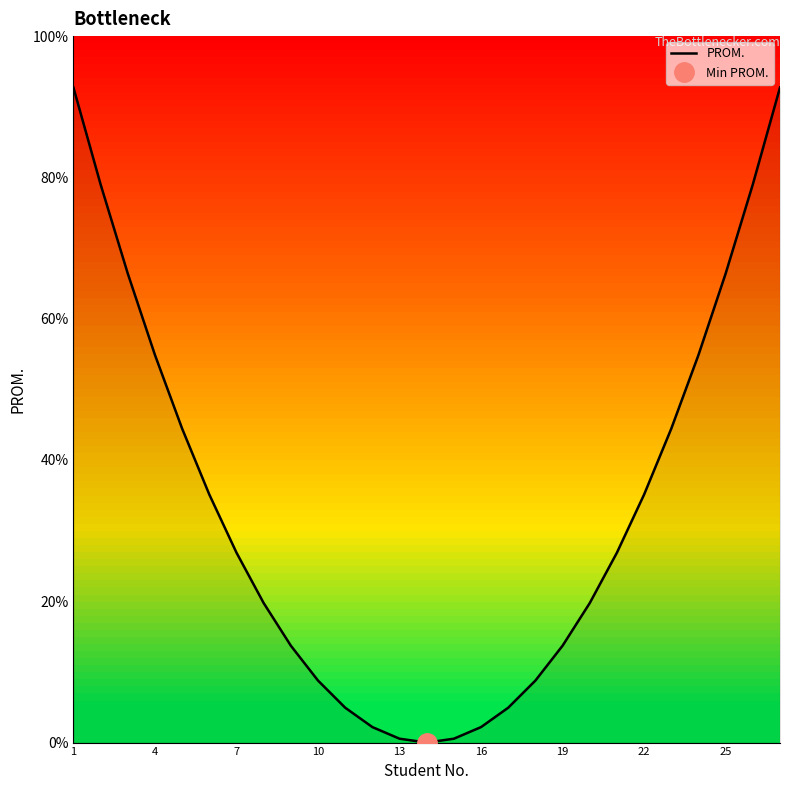

What is the maximum value for PROM.?

92.7